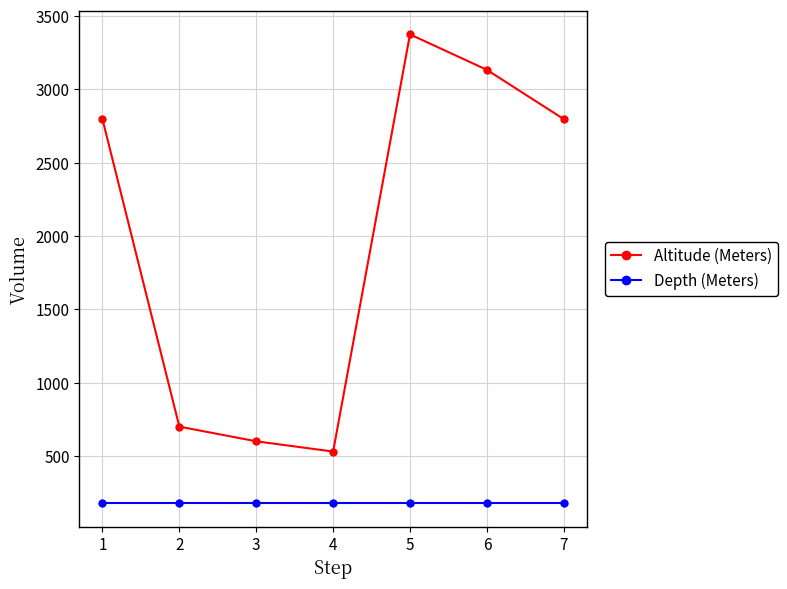

The Depth (Meters) series shows 178 at 4. True or false?

True